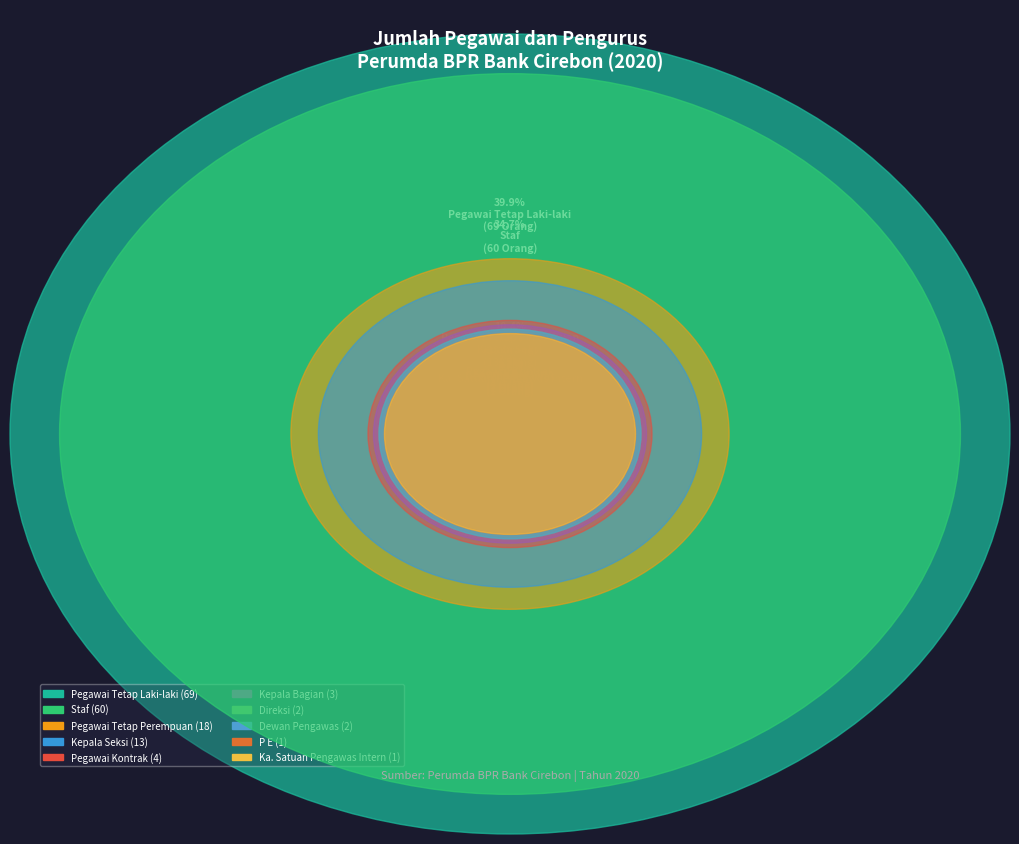

Approximately how many times larger is the value at Kepala Seksi compared to Pegawai Tetap Laki-laki?

0.2